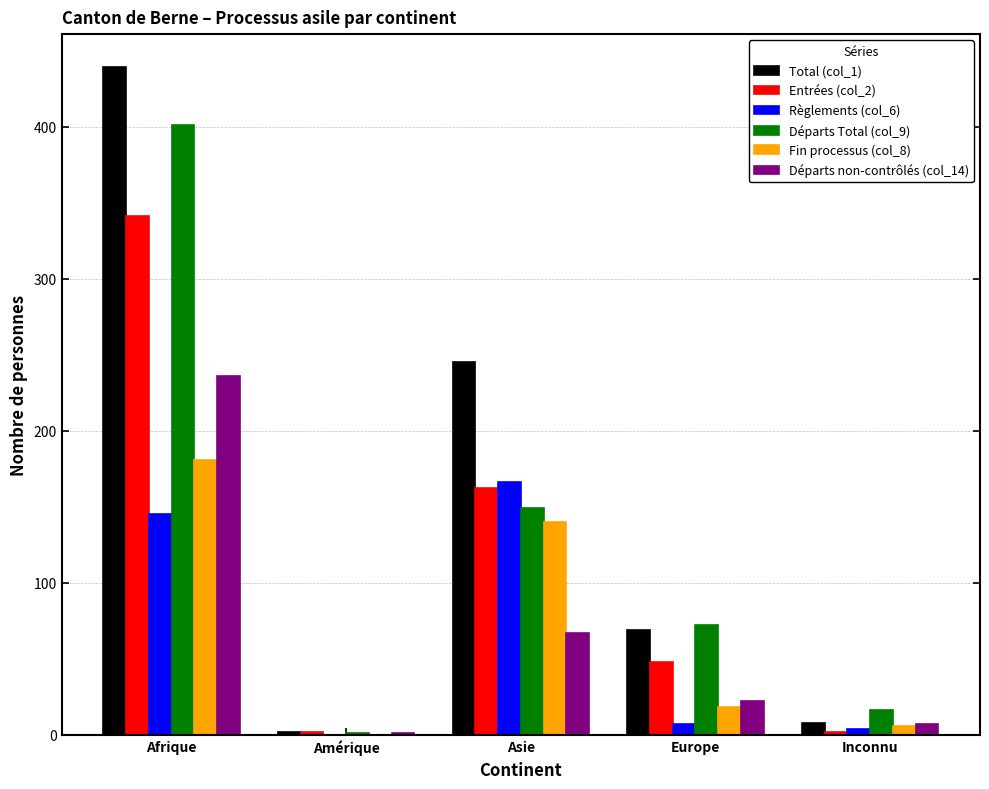

What is the greatest value displayed?

439